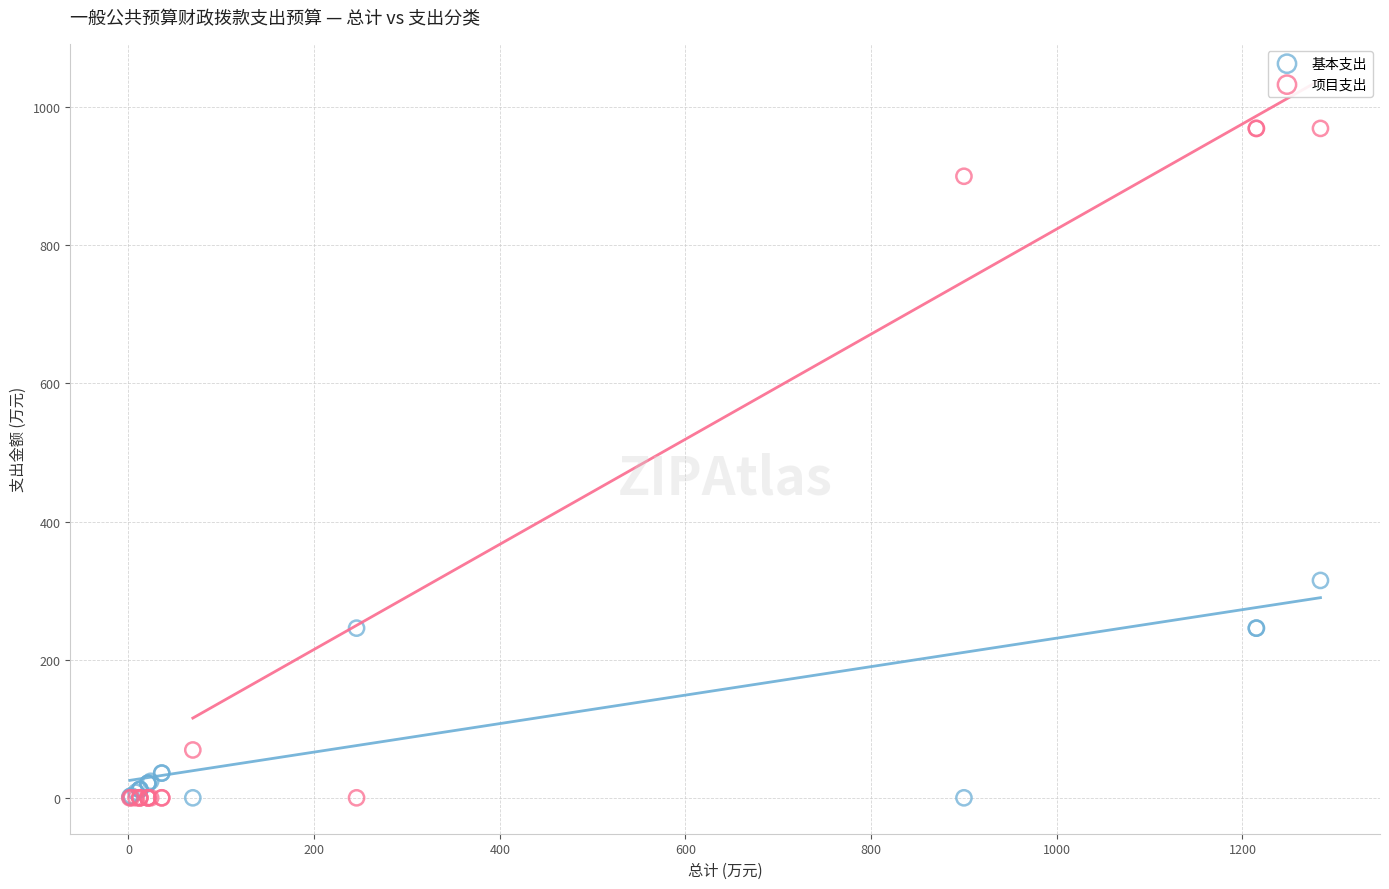

Which series reaches the maximum Y coordinate?

项目支出